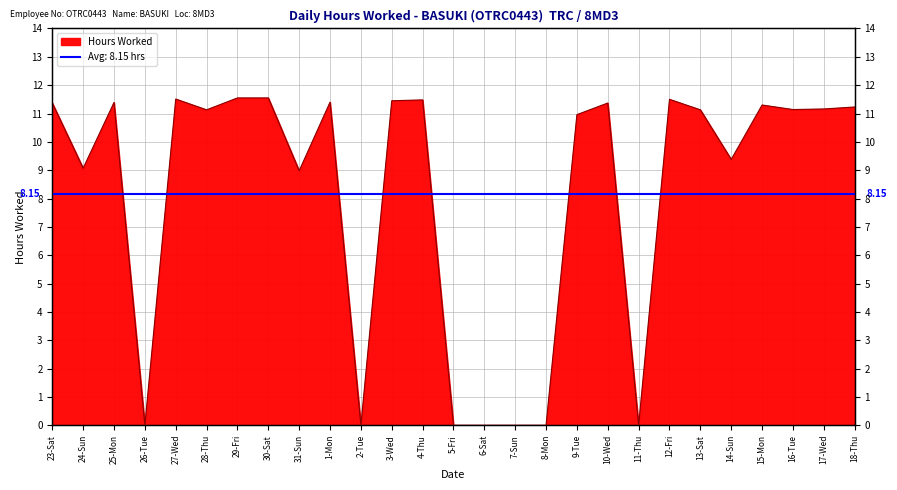

Reading right to left, what are all the values shown in this chart?

18-Thu=11.2	17-Wed=11.2	16-Tue=11.1	15-Mon=11.3	14-Sun=9.4	13-Sat=11.1	12-Fri=11.5	11-Thu=0.0	10-Wed=11.4	9-Tue=11.0	8-Mon=0.0	7-Sun=0.0	6-Sat=0.0	5-Fri=0.0	4-Thu=11.5	3-Wed=11.4	2-Tue=0.0	1-Mon=11.4	31-Sun=9.0	30-Sat=11.6	29-Fri=11.6	28-Thu=11.1	27-Wed=11.5	26-Tue=0.0	25-Mon=11.4	24-Sun=9.1	23-Sat=11.4